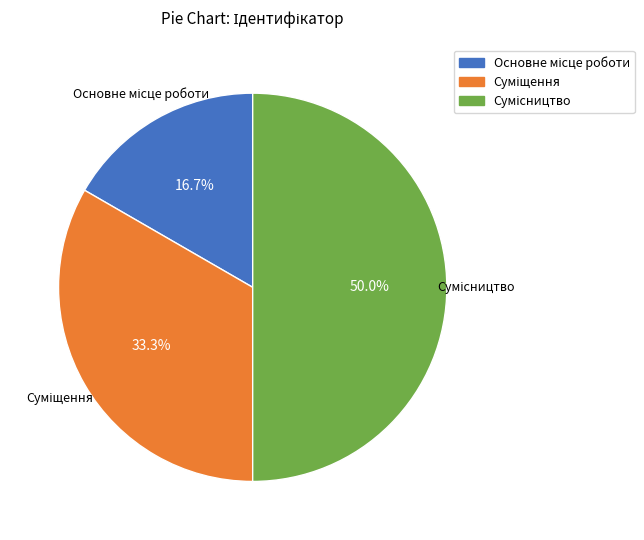

How many segments does this pie chart have?

3